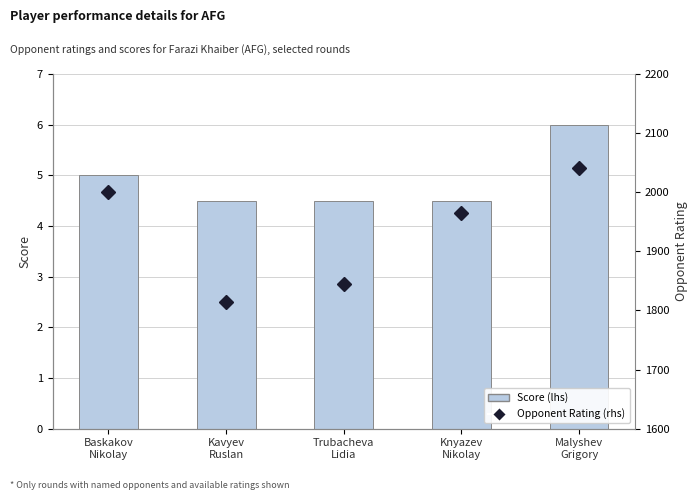

Reading left to right, transcribe all the data shown in this chart.

Score (lhs): 5.0	4.5	4.5	4.5	6.0
Opponent Rating (rhs): 2000.0	1815.0	1844.0	1965.0	2041.0